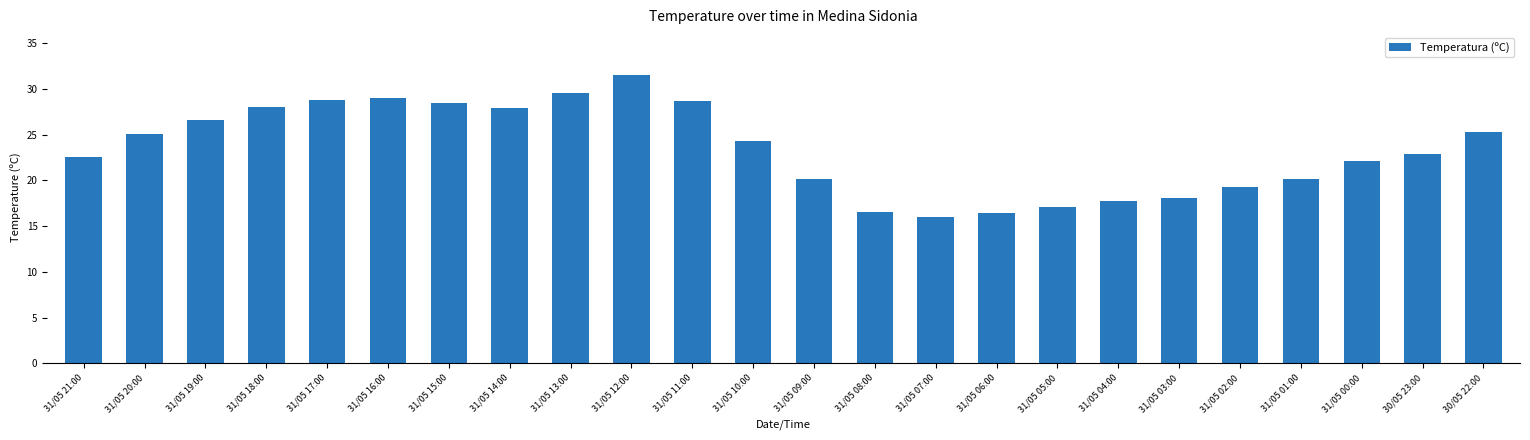

Are the bars grouped side by side (vs. stacked)?

No